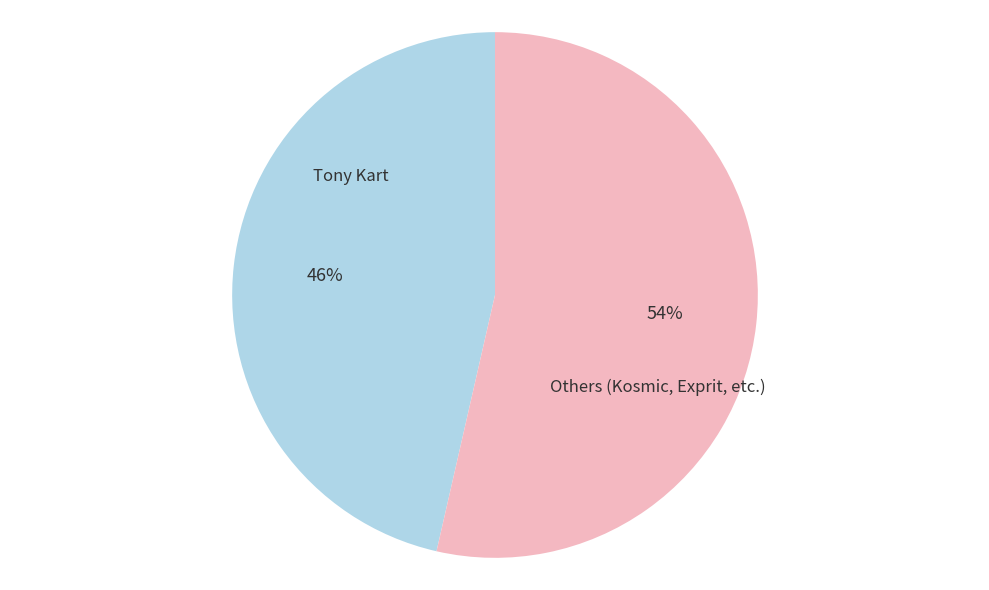

Count the number of slices in the pie.

2